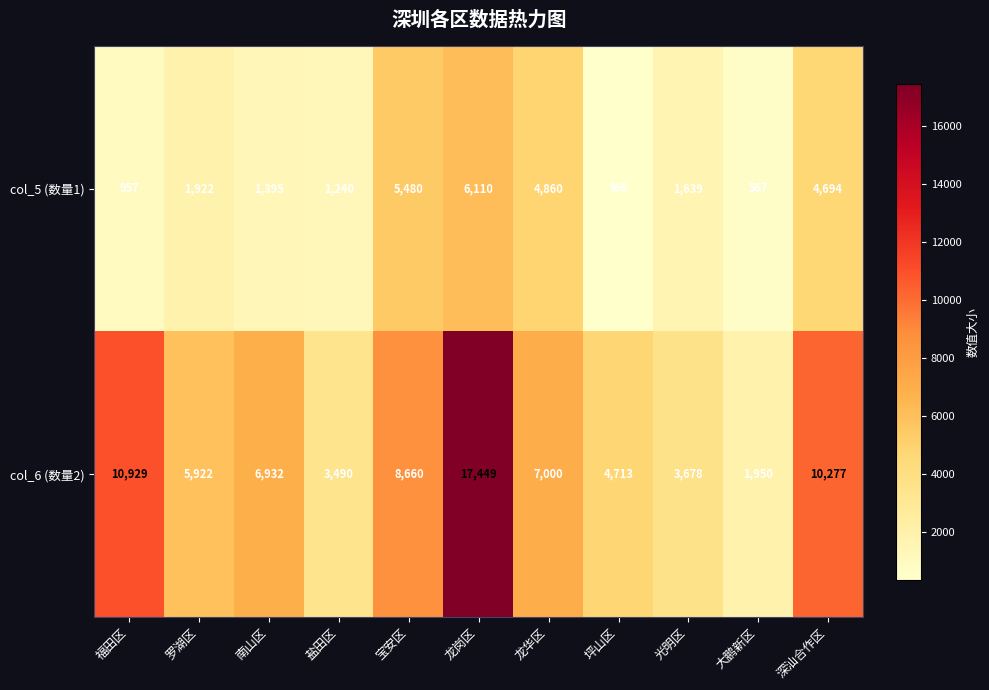

Rank the series at 福田区 from highest to lowest value.

col_6 (数量2), col_5 (数量1)